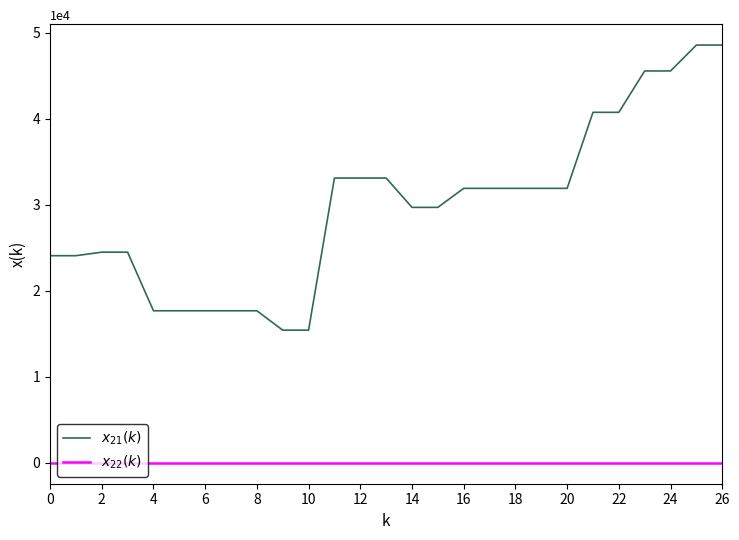

What is the maximum value shown in the chart?

48560